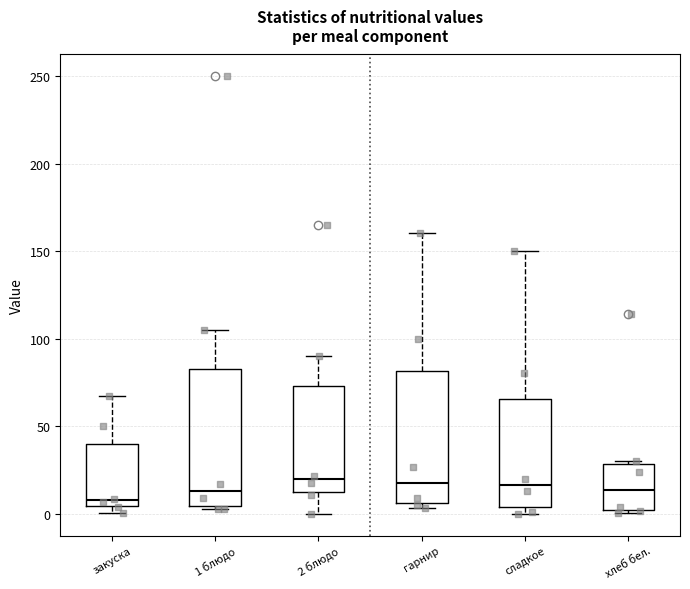

Where is the upper edge of the box for гарнир on the y-axis? The values are not printed on the chart, so give them approximately, as read against the axis.

80